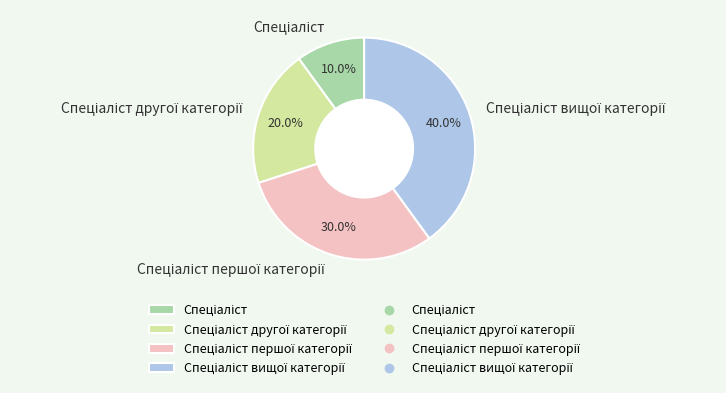

Is there a majority slice in this chart?

No